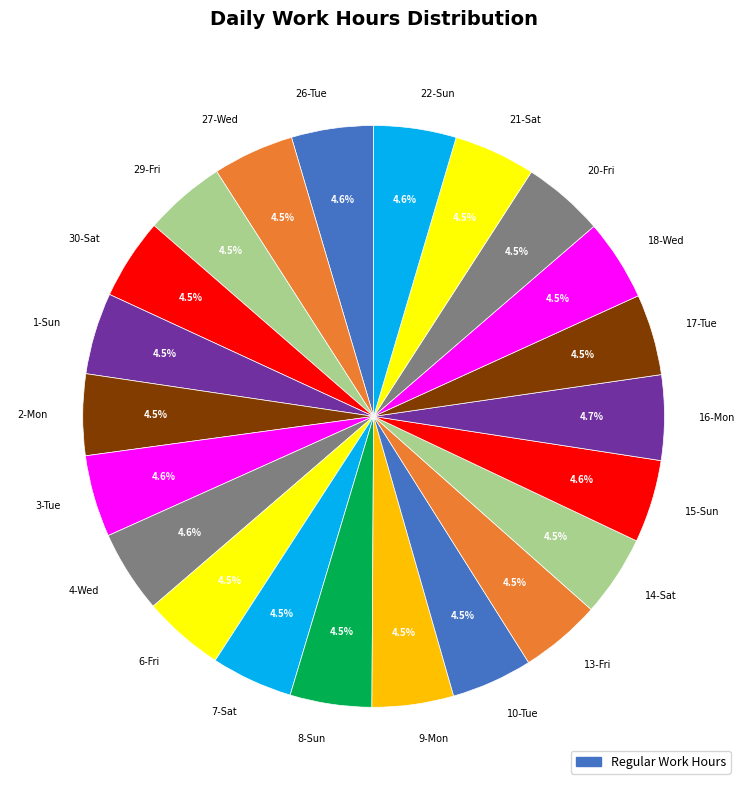

Is there any slice that represents more than half of the pie?

No